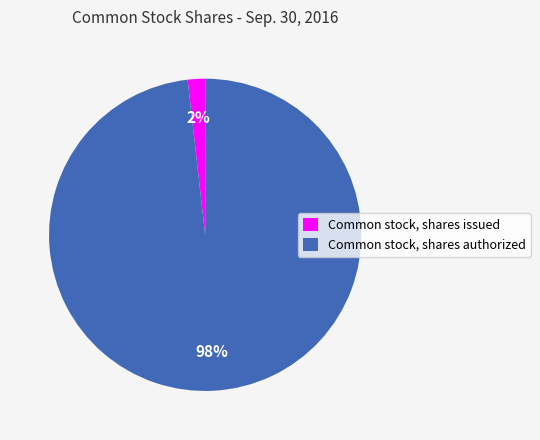

How many slices are in this pie chart?

2